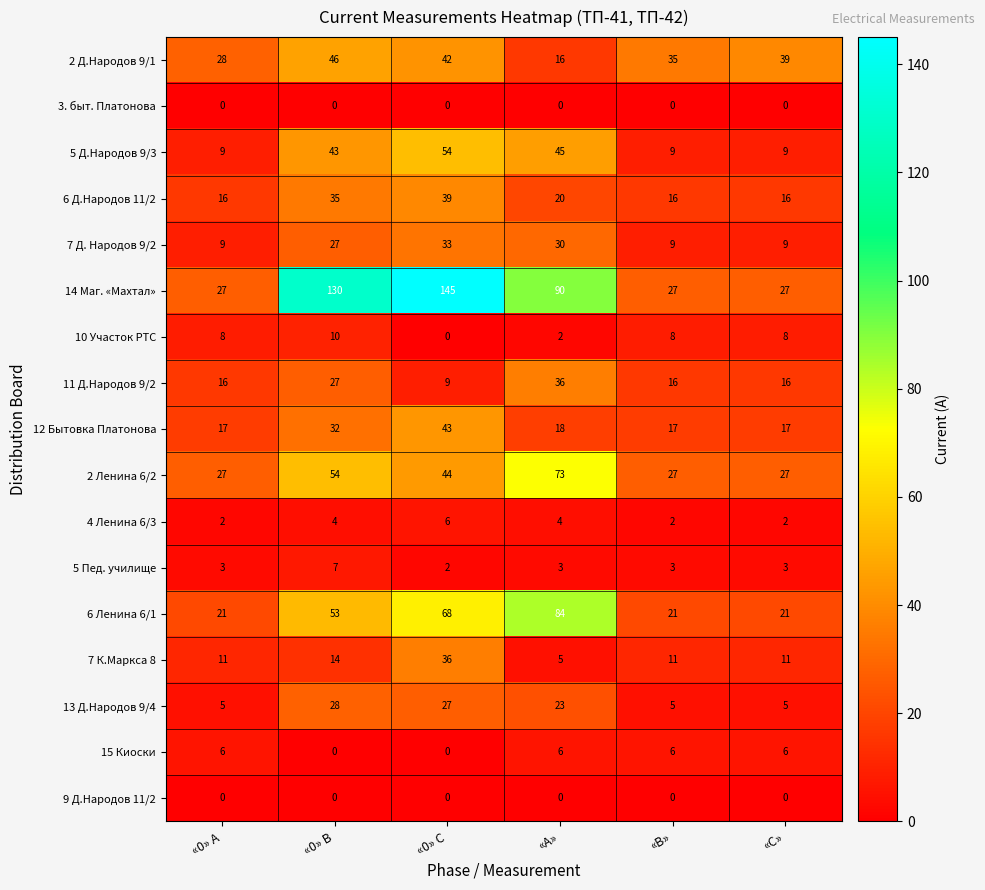

What value does the 2 Ленина 6/2 series have at «0» С?

44